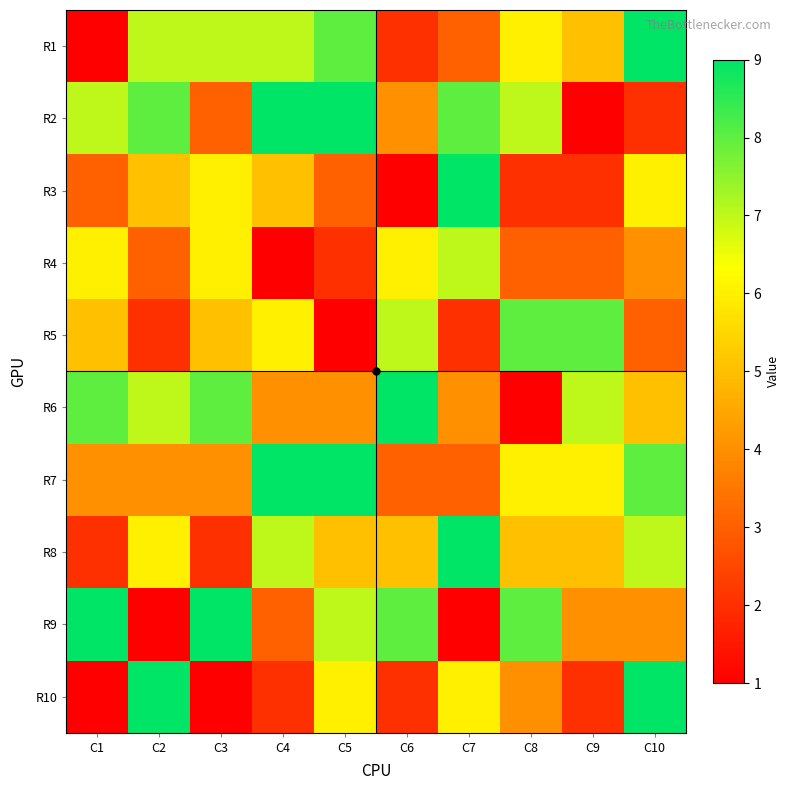

How many distinct data groups are displayed?

10